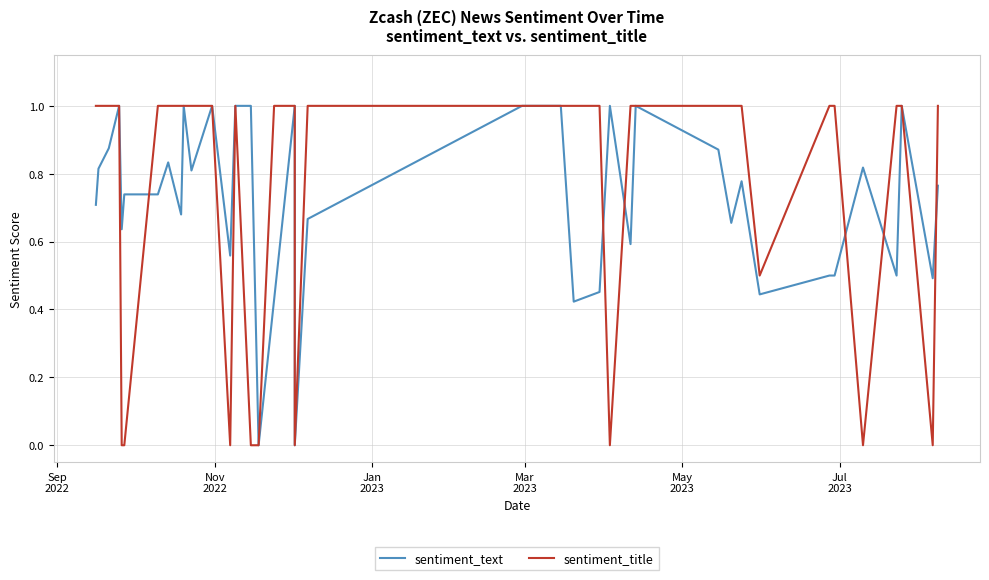

What are all the series names shown in the legend?

sentiment_text, sentiment_title